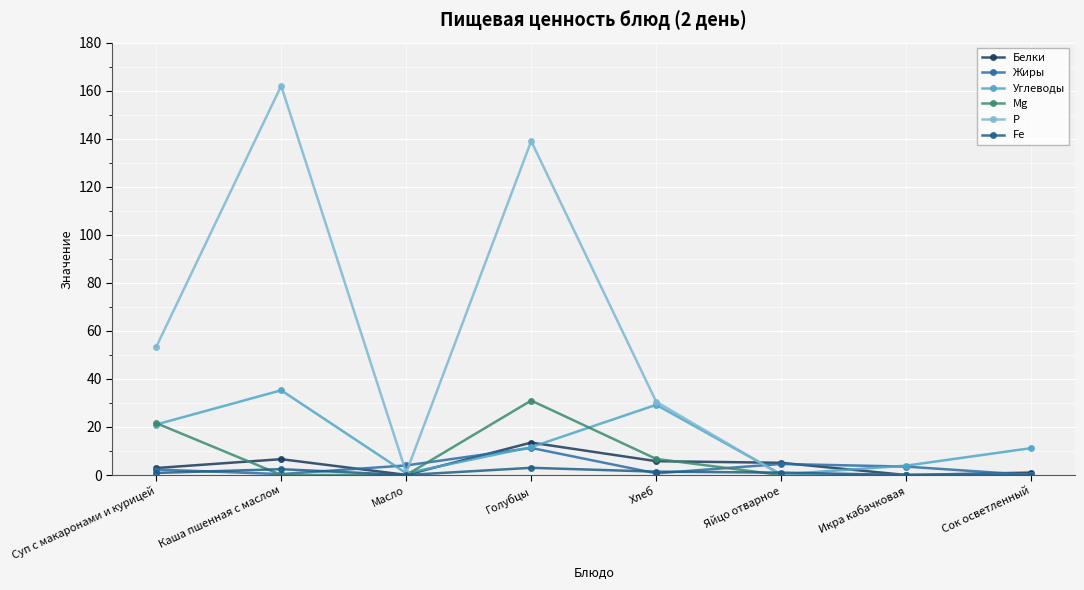

In Fe, how many points are lower than both neighbors (excluding endpoints)?

1